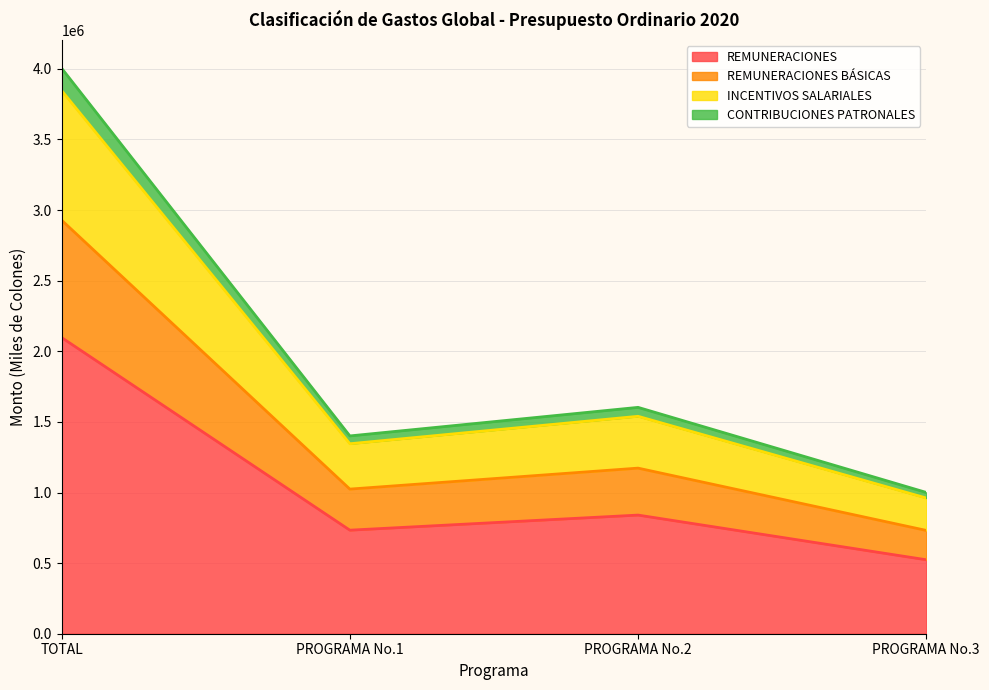

At which category is the sum across all series the highest?

TOTAL